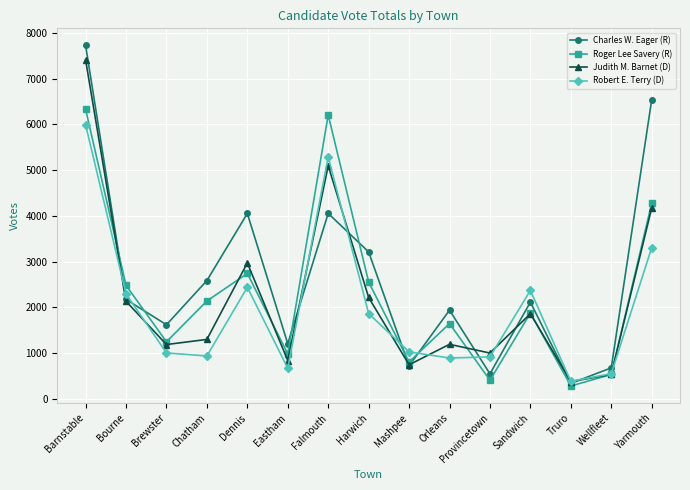

True or false: Roger Lee Savery (R) has more than 2 interior local peaks.

True